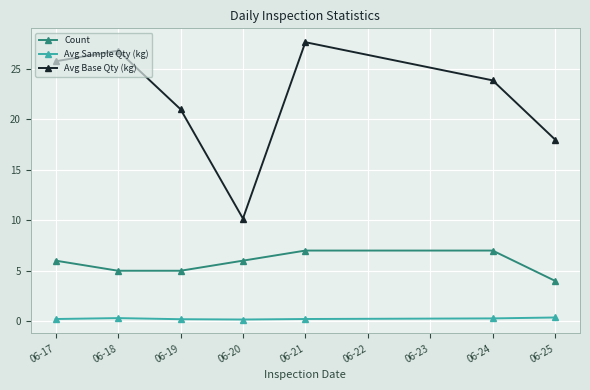

Which series has the largest total across all categories?

Avg Base Qty (kg)